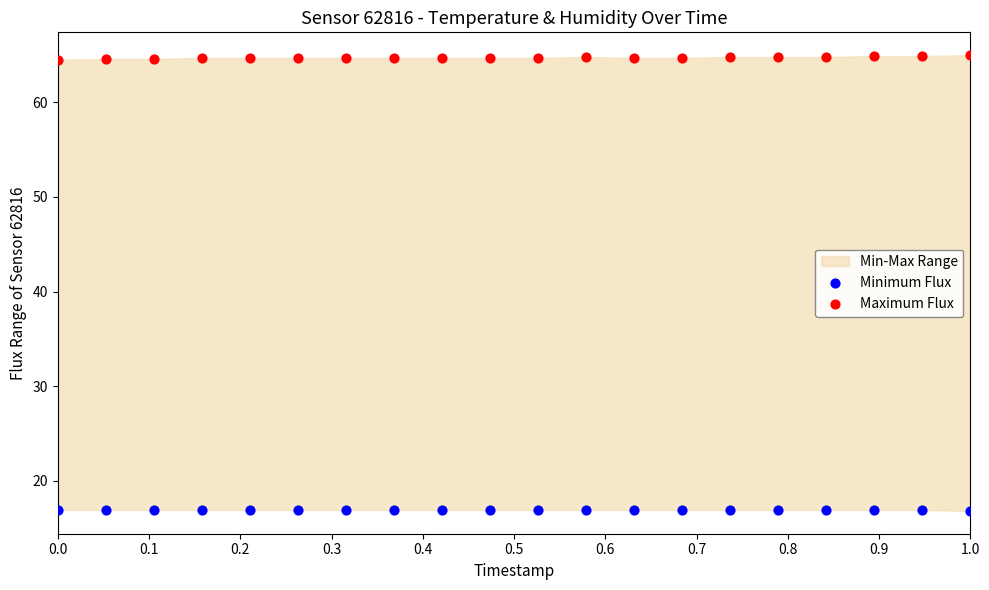

Which series reaches the minimum Y coordinate?

Minimum Flux